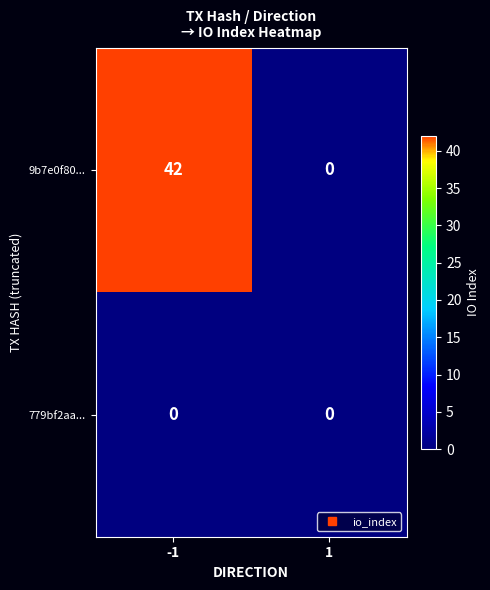

True or false: 9b7e0f80... has a value of -23 at 1.

False